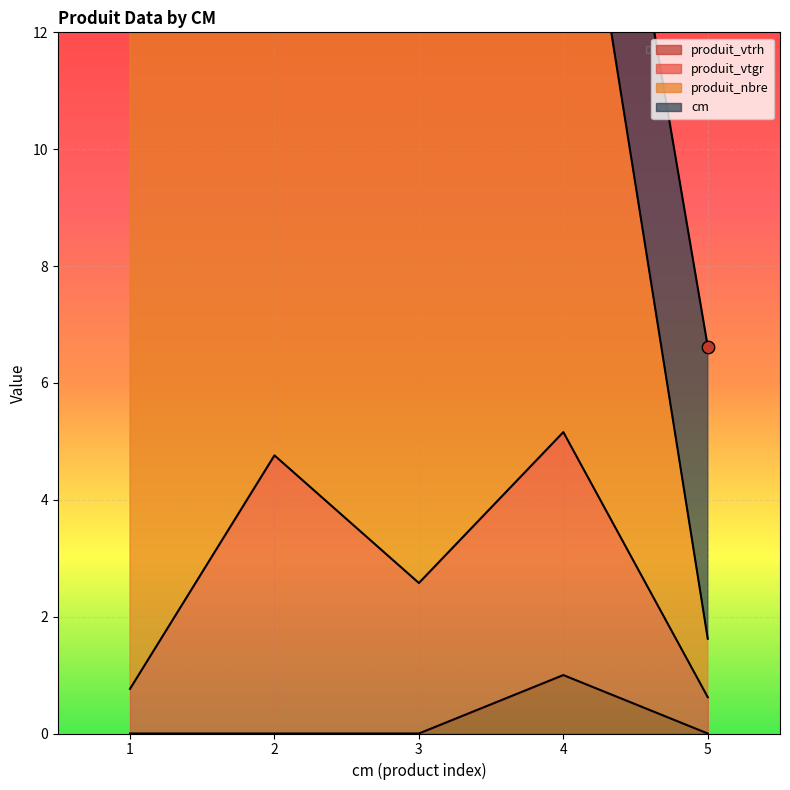

Which series contains the highest Y value?

produit_nbre